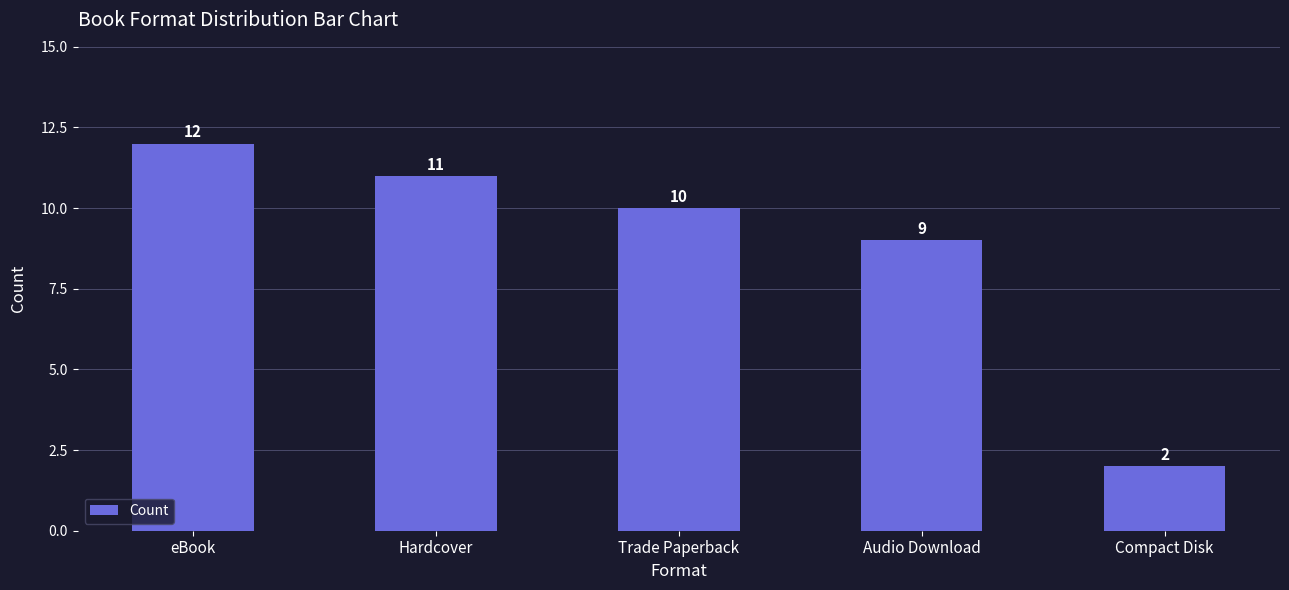

True or false: the data shows 11 at Hardcover.

True